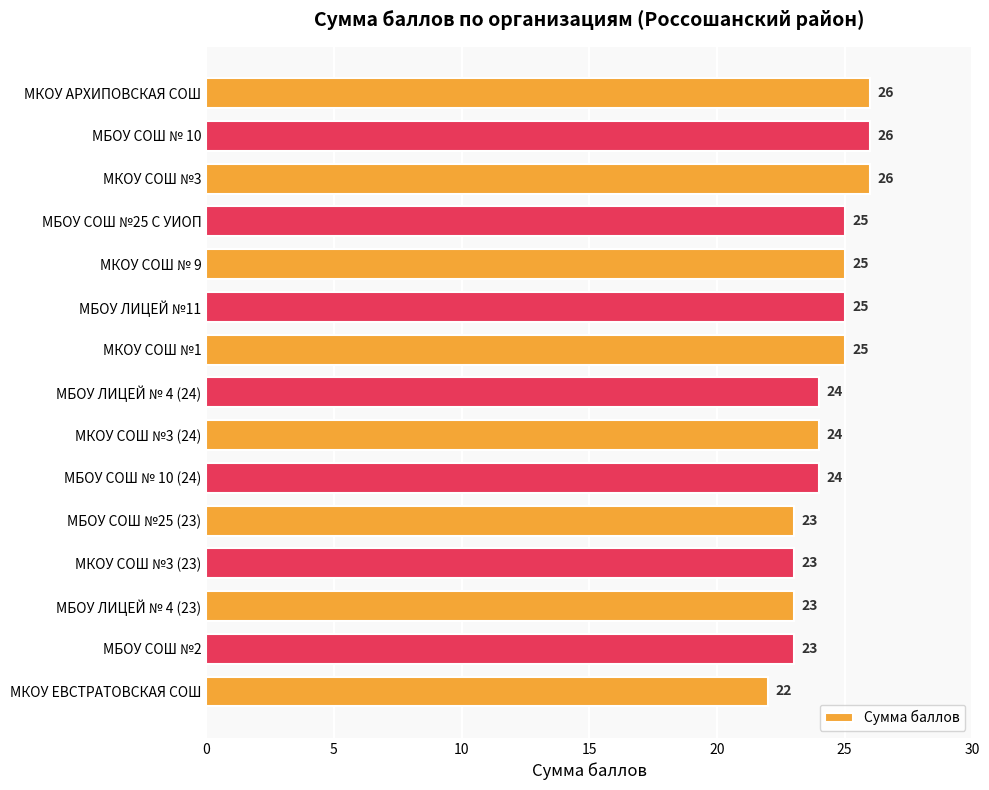

What is the smallest value displayed?

22